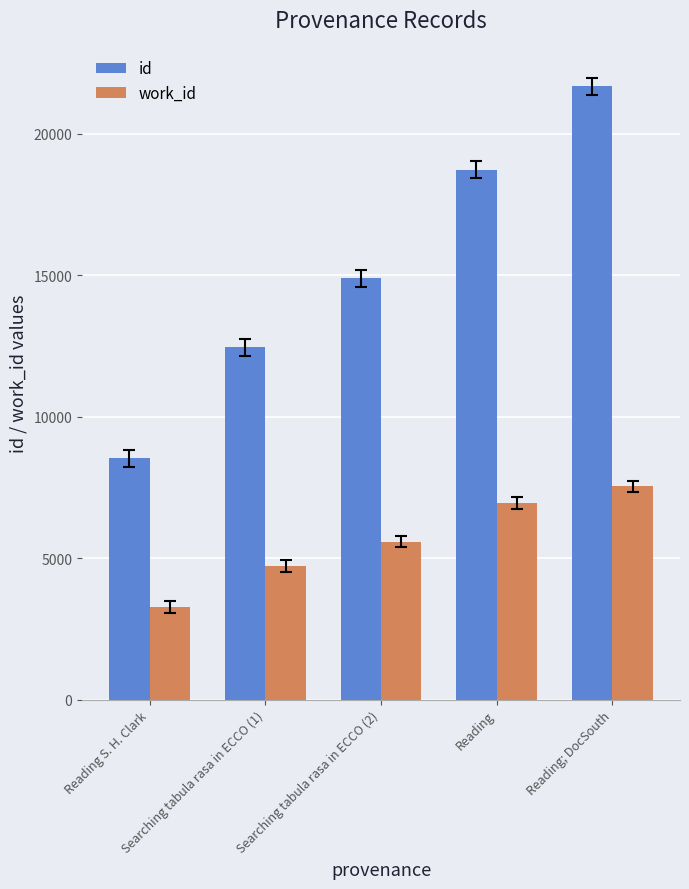

How many work_id values are between 4724 and 6950?

3